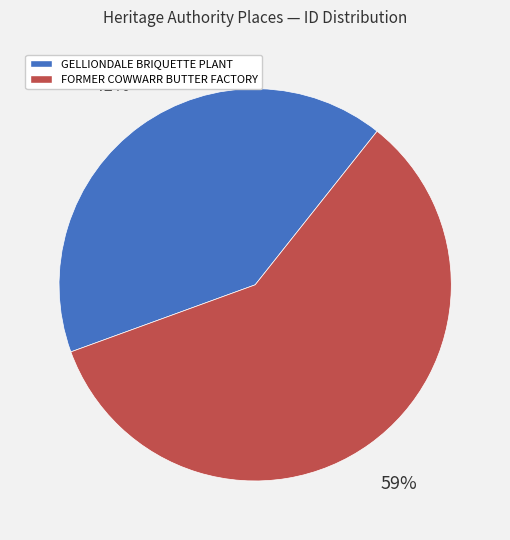

To the nearest percent, what is the difference between the GELLIONDALE BRIQUETTE PLANT and FORMER COWWARR BUTTER FACTORY slice percentages?

18%